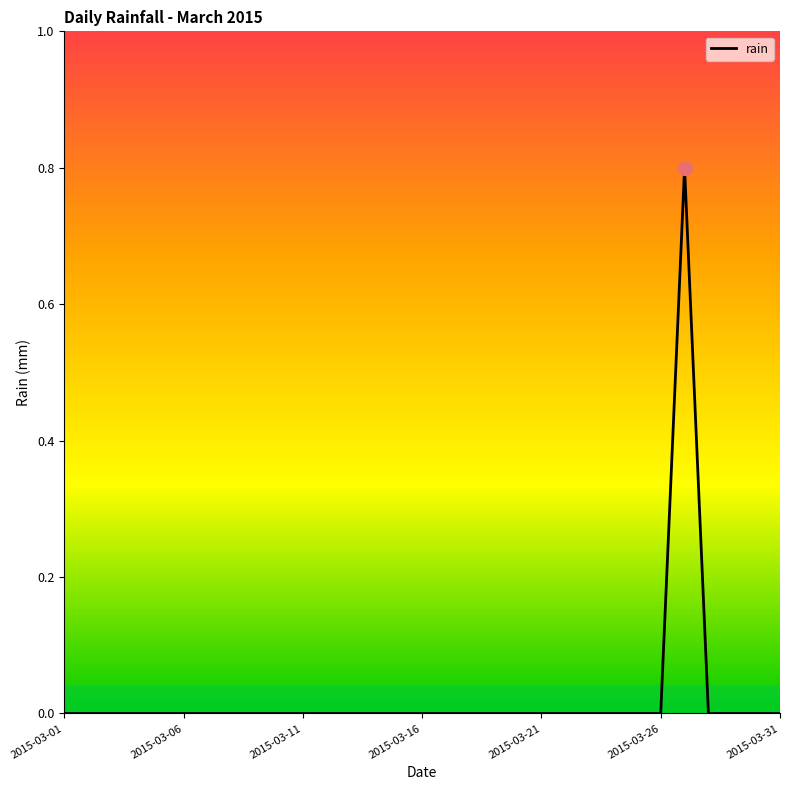

Does the chart display data point markers on the line(s)?

No